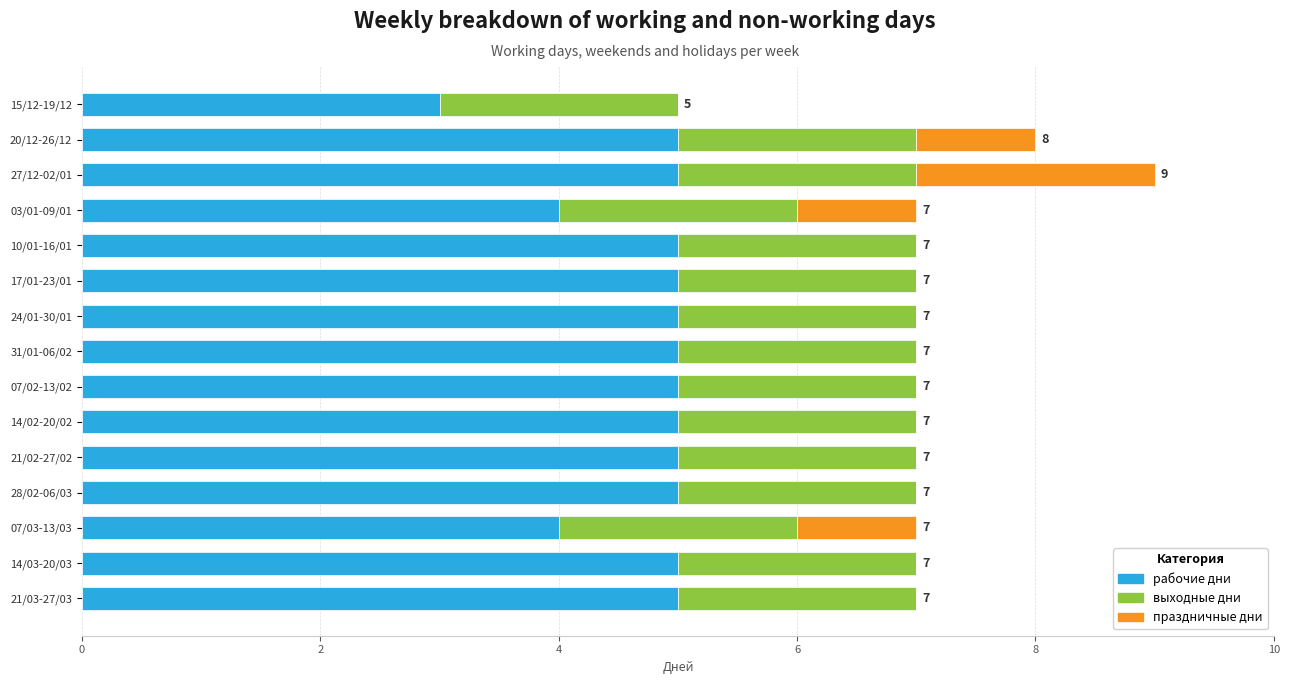

At which category is the sum across all series the highest?

27/12-02/01